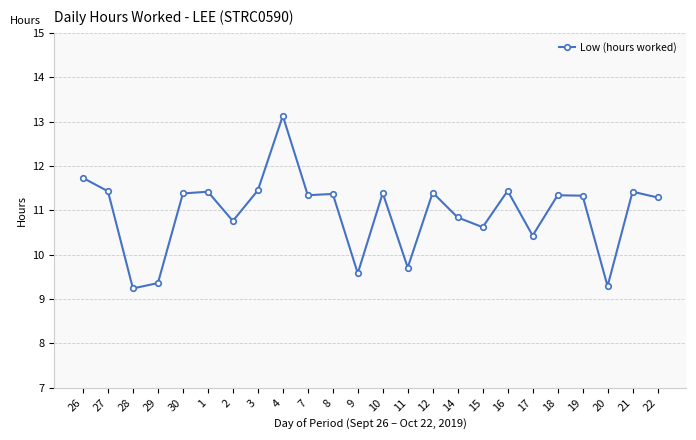

Which has a higher value, 19 or 15?

19